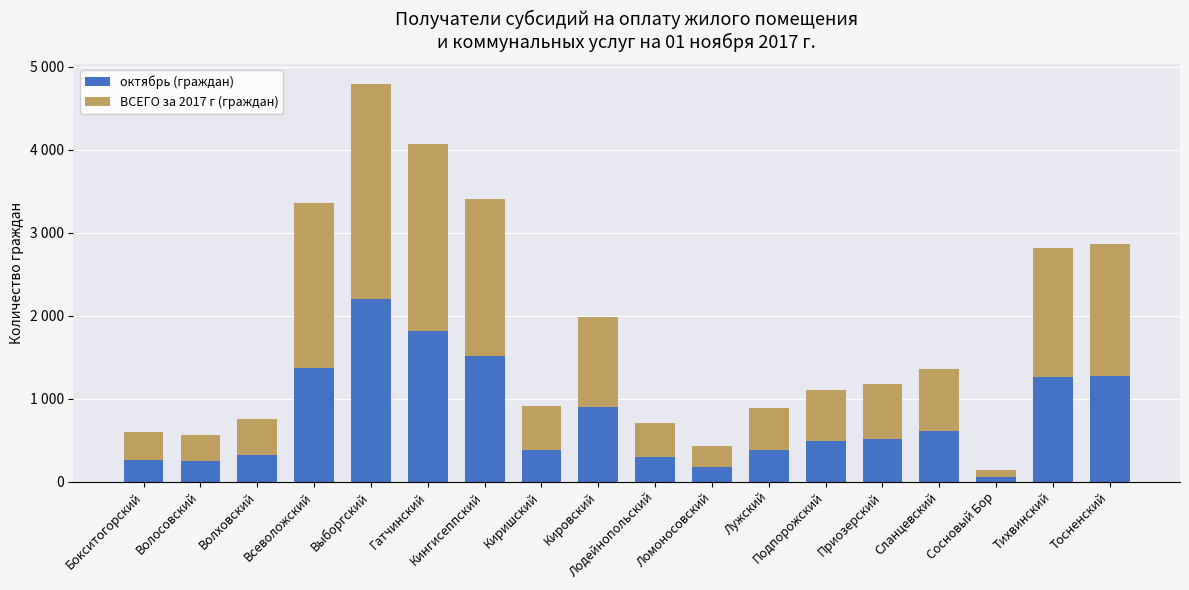

What are all the series names shown in the legend?

октябрь (граждан), ВСЕГО за 2017 г (граждан)